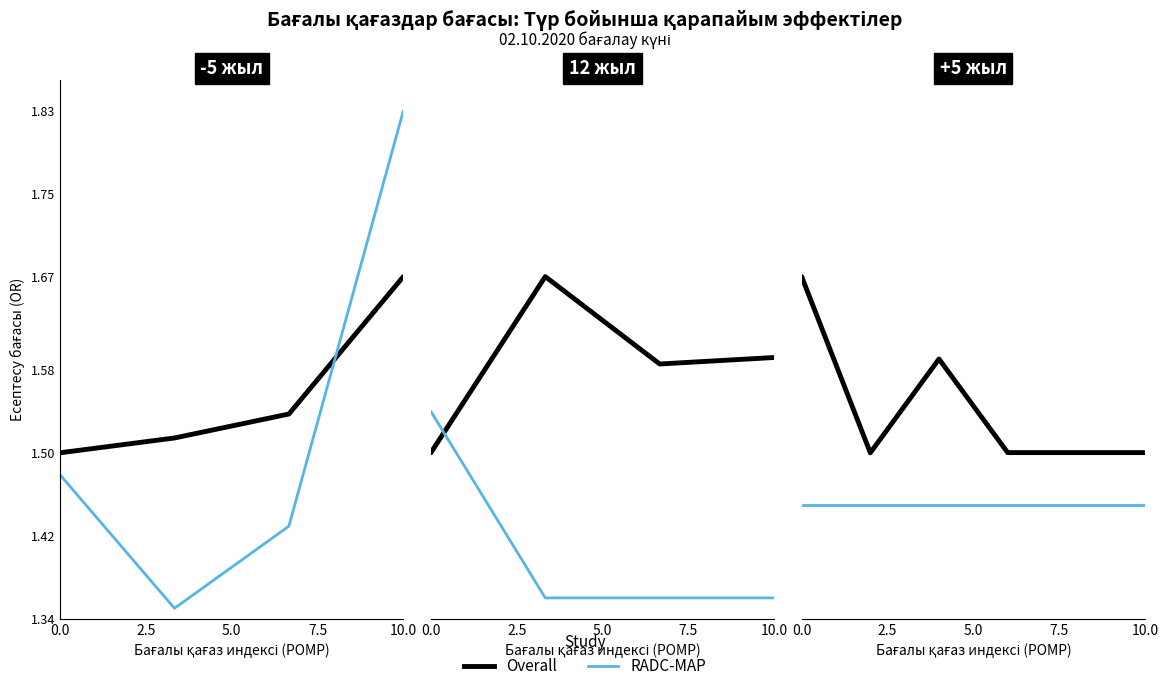

The RADC-MAP series shows 1.4 at 2.5. True or false?

True